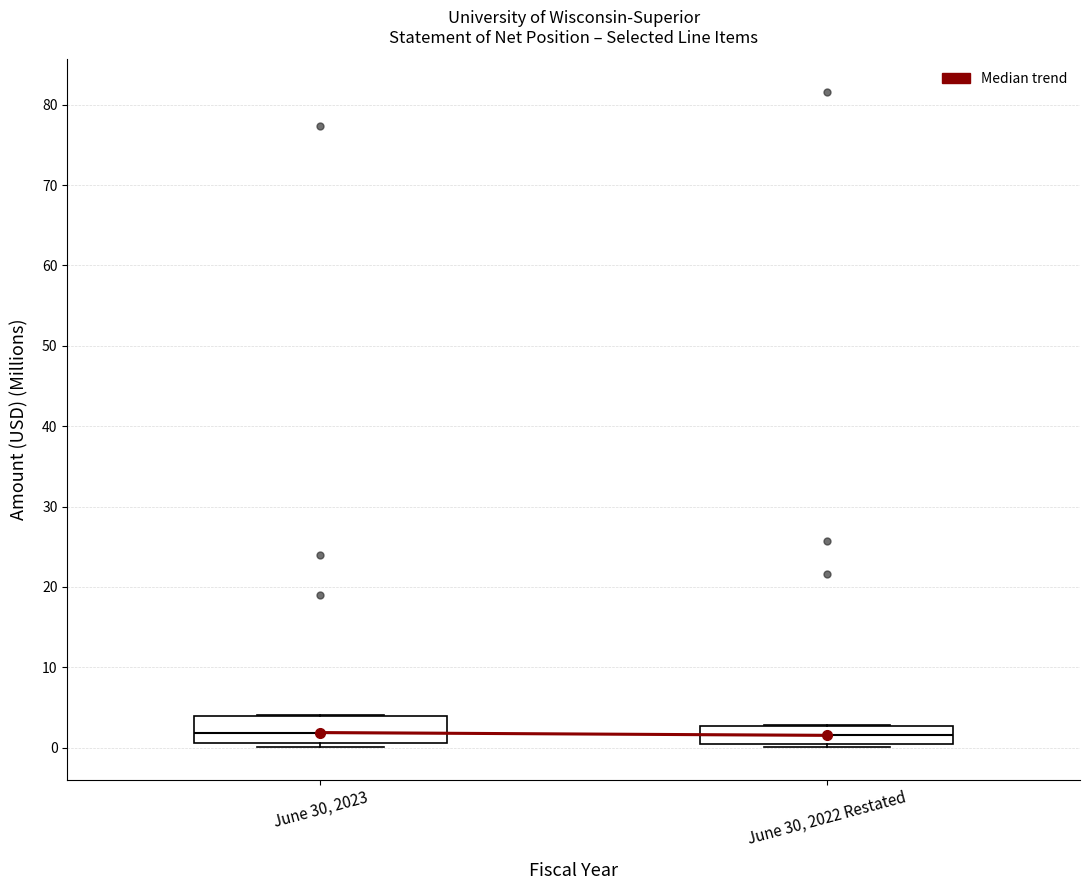

Reading left to right, read every box against the y-axis: the position of its median line, the range the box covers, and the ends of its whiskers. The values are not printed on the chart, so give them approximately, as read against the axis.

June 30, 2023: median 2, box 1 to 4, whiskers 0 to 4
June 30, 2022 Restated: median 2, box 0 to 3, whiskers 0 (just below the box's lower edge) to 3